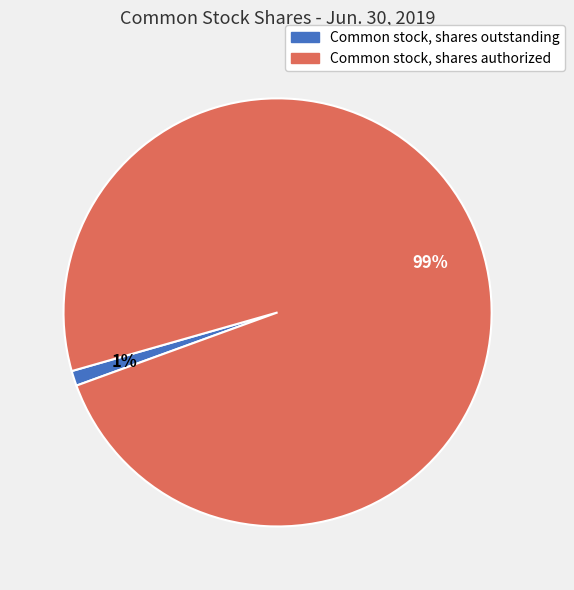

Which slice represents more than half of the pie?

Common stock, shares authorized